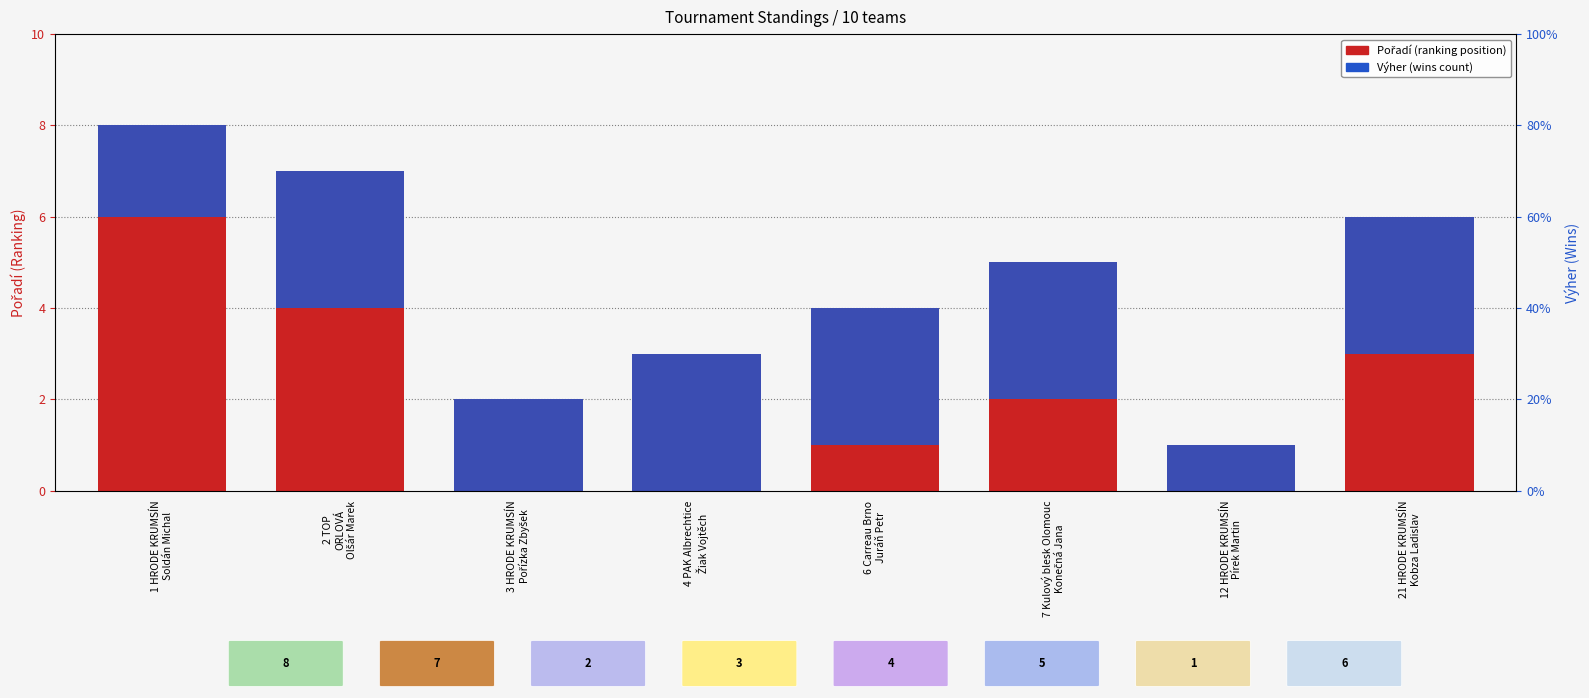

What is the average value of the Výher (wins) series?

3